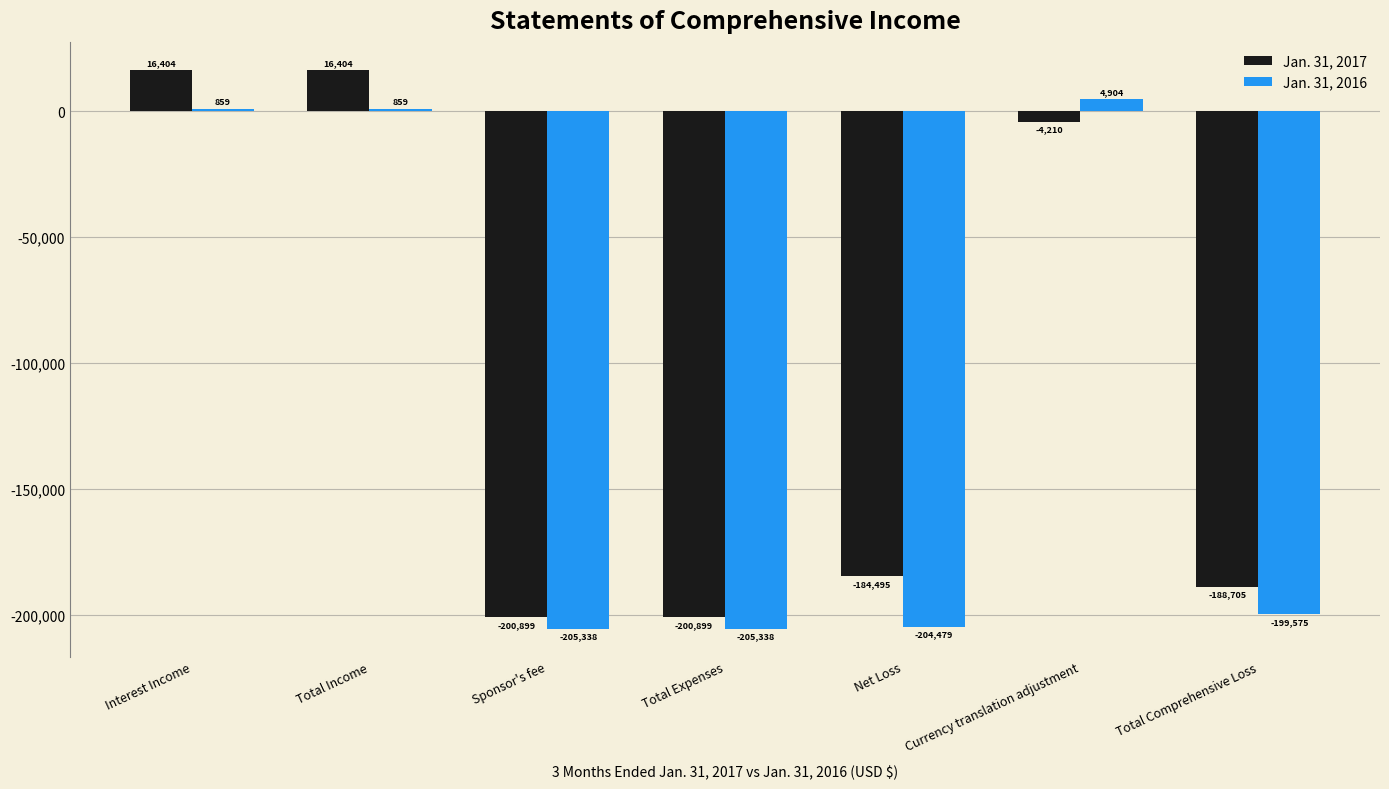

Is the value of Jan. 31, 2017 at Sponsor's fee greater than the value of Jan. 31, 2016 at Sponsor's fee?

Yes